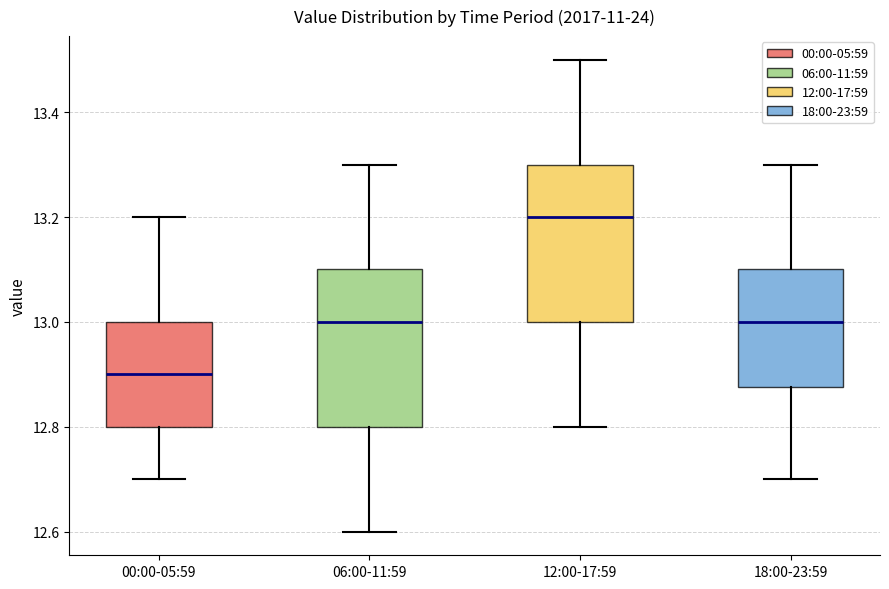

Reading left to right, transcribe this box plot: for each box, give where its median line is, the range the box spans, and where its two whiskers end, as read against the y-axis. The values are not printed on the chart, so give them approximately, as read against the axis.

00:00-05:59: median 12.90, box 12.80 to 13.00, whiskers 12.70 to 13.20
06:00-11:59: median 13.00, box 12.80 to 13.10, whiskers 12.60 to 13.30
12:00-17:59: median 13.20, box 13.00 to 13.30, whiskers 12.80 to 13.50
18:00-23:59: median 13.00, box 12.88 to 13.10, whiskers 12.70 to 13.30